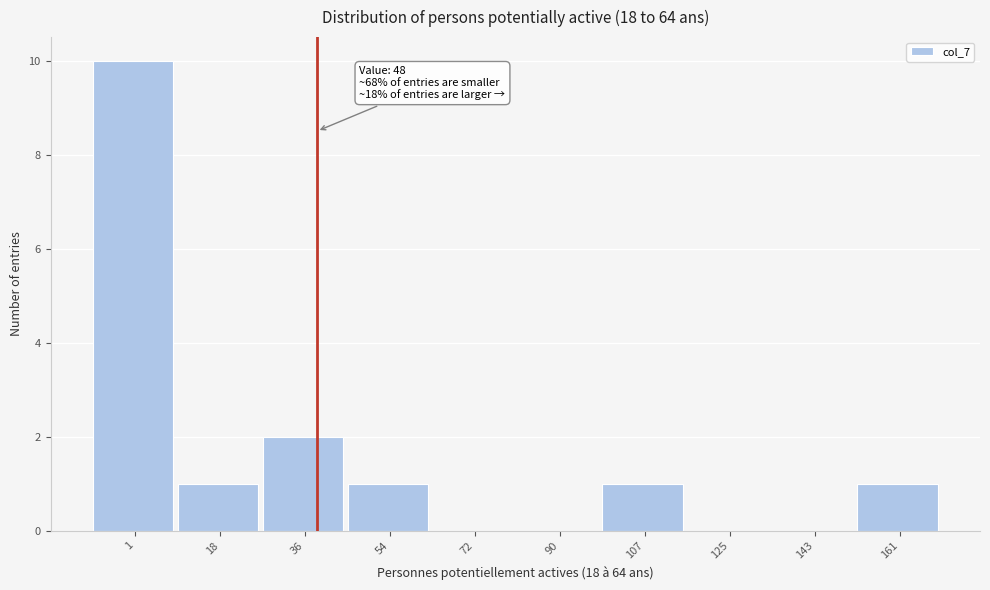

Reading left to right, list all the values displayed in this chart.

1=10	18=1	36=2	54=1	72=0	90=0	107=1	125=0	143=0	161=1